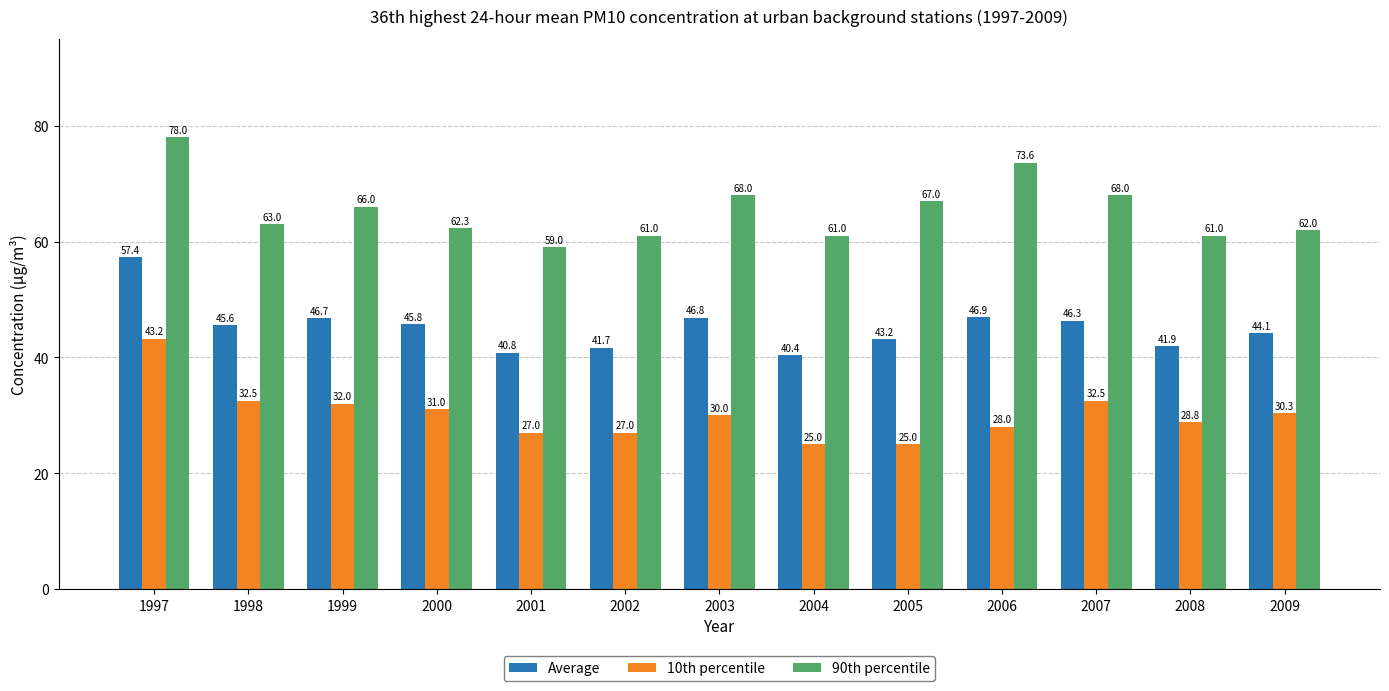

What is the value of the 90th percentile bar at the 4th from the left?

62.3